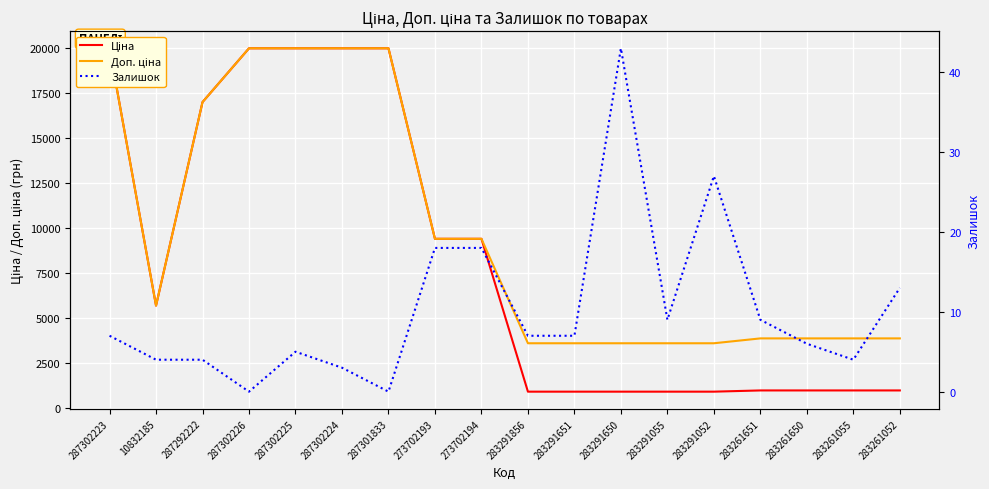

Which series has the largest total across all categories?

Доп. ціна